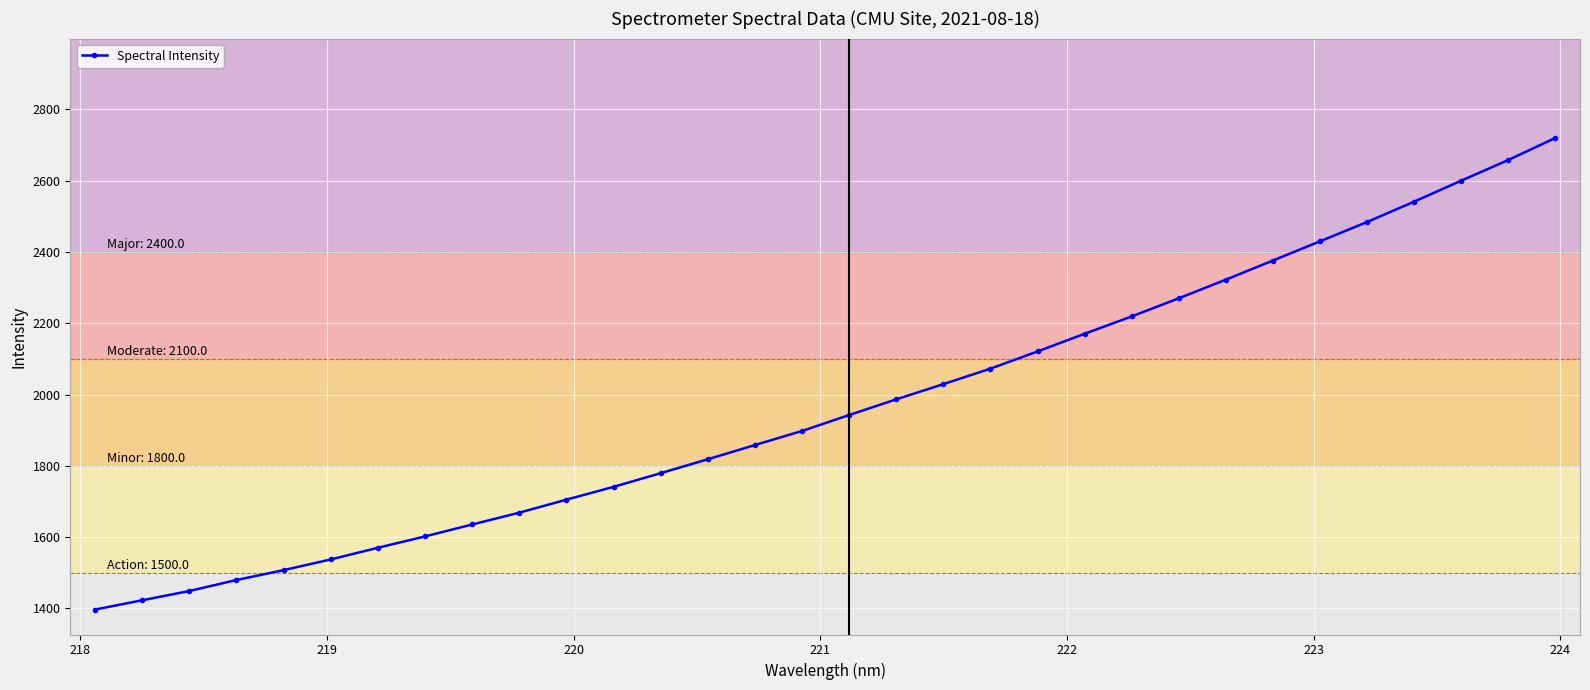

What is the average value?

1969.1